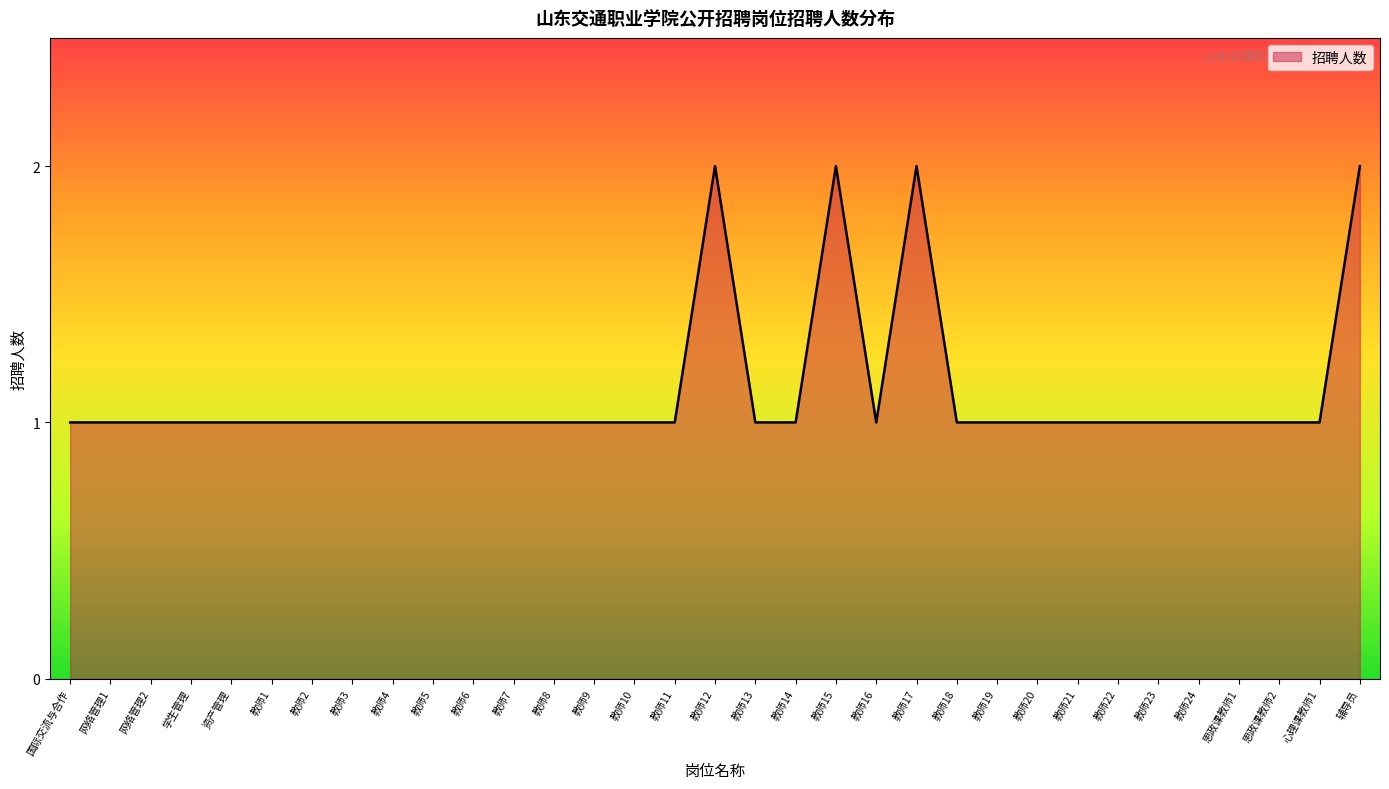

What is the difference between the values at 思政课教师1 and 辅导员?

1